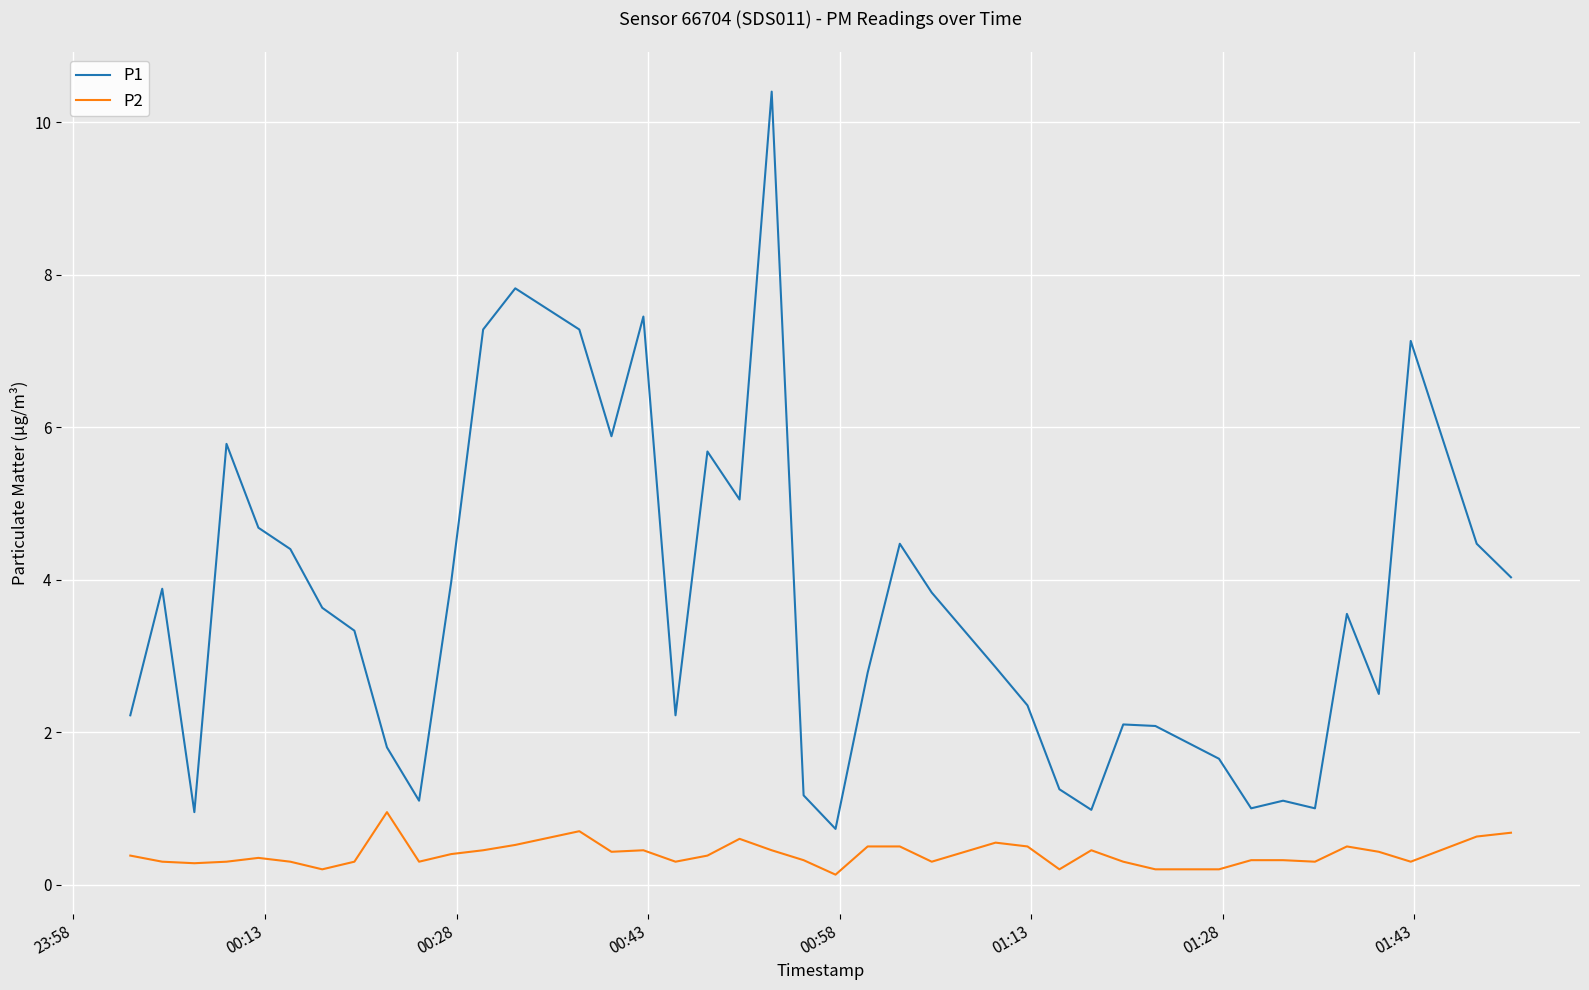

True or false: P2 and P1 intersect in this chart.

False